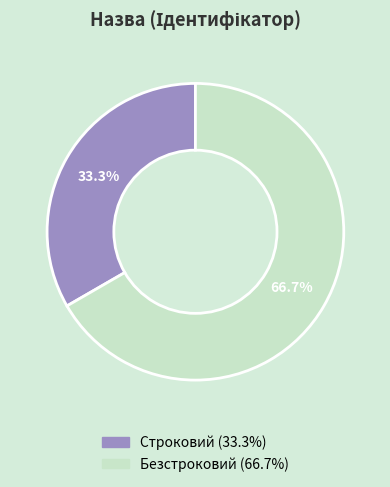

How many segments does this pie chart have?

2